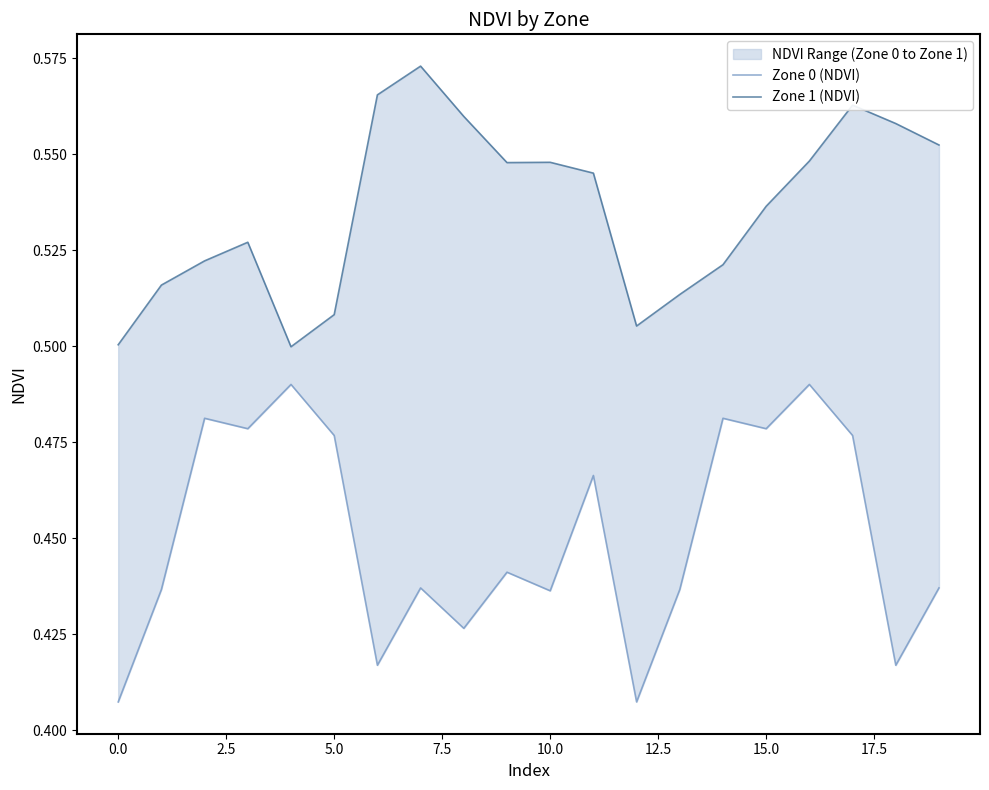

How many data points does each series have?

20